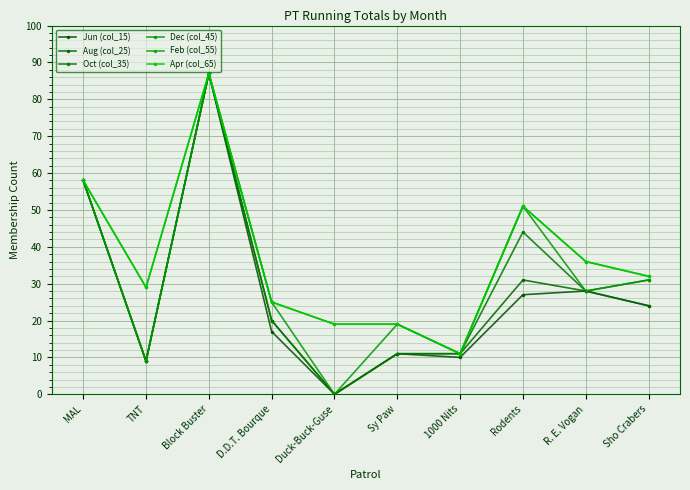

Does the chart have visible grid lines?

Yes